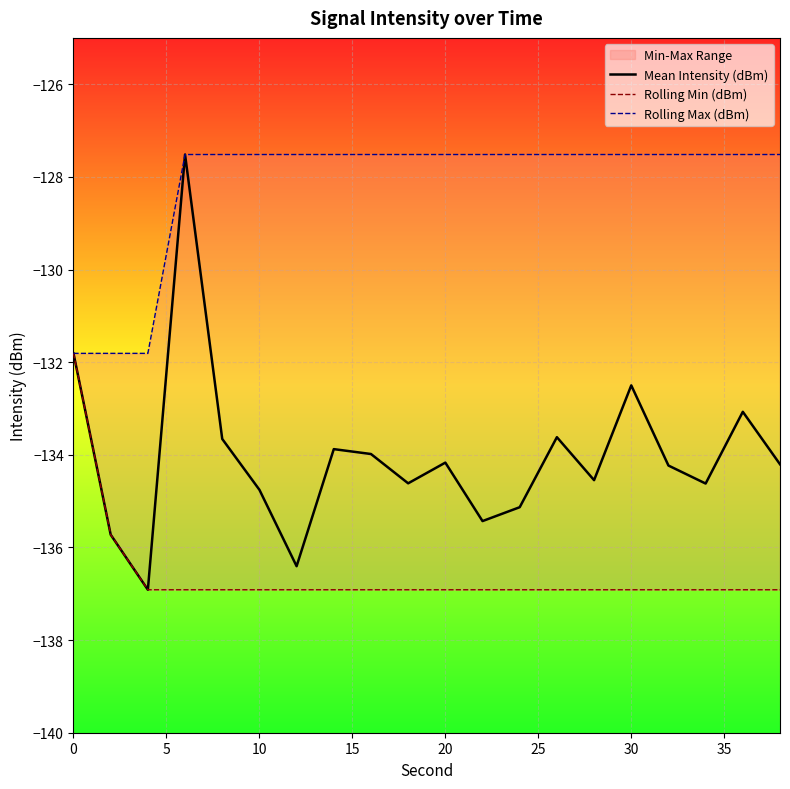

What is the value of the Rolling Max (dBm) point at the 4th from the left?

-127.5